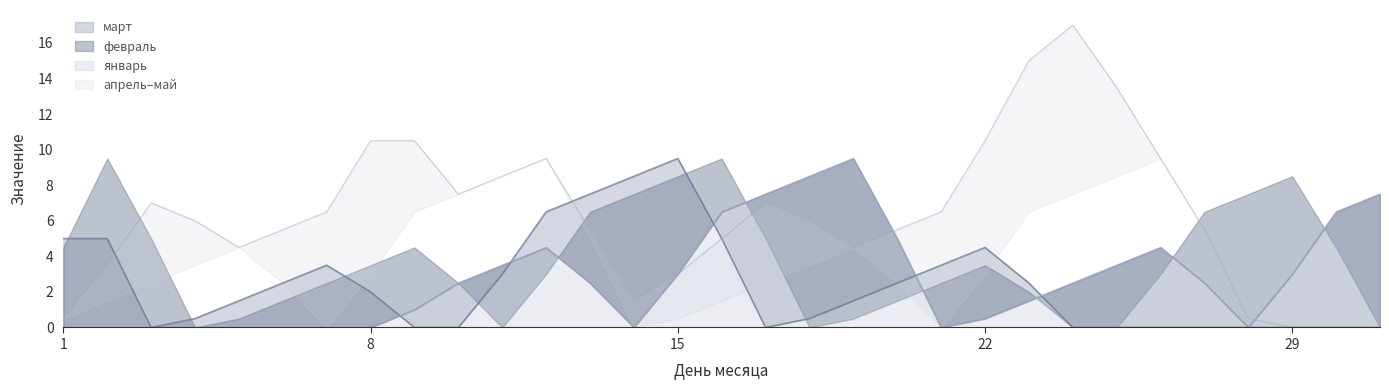

How many январь values are between 0 and 6?

25